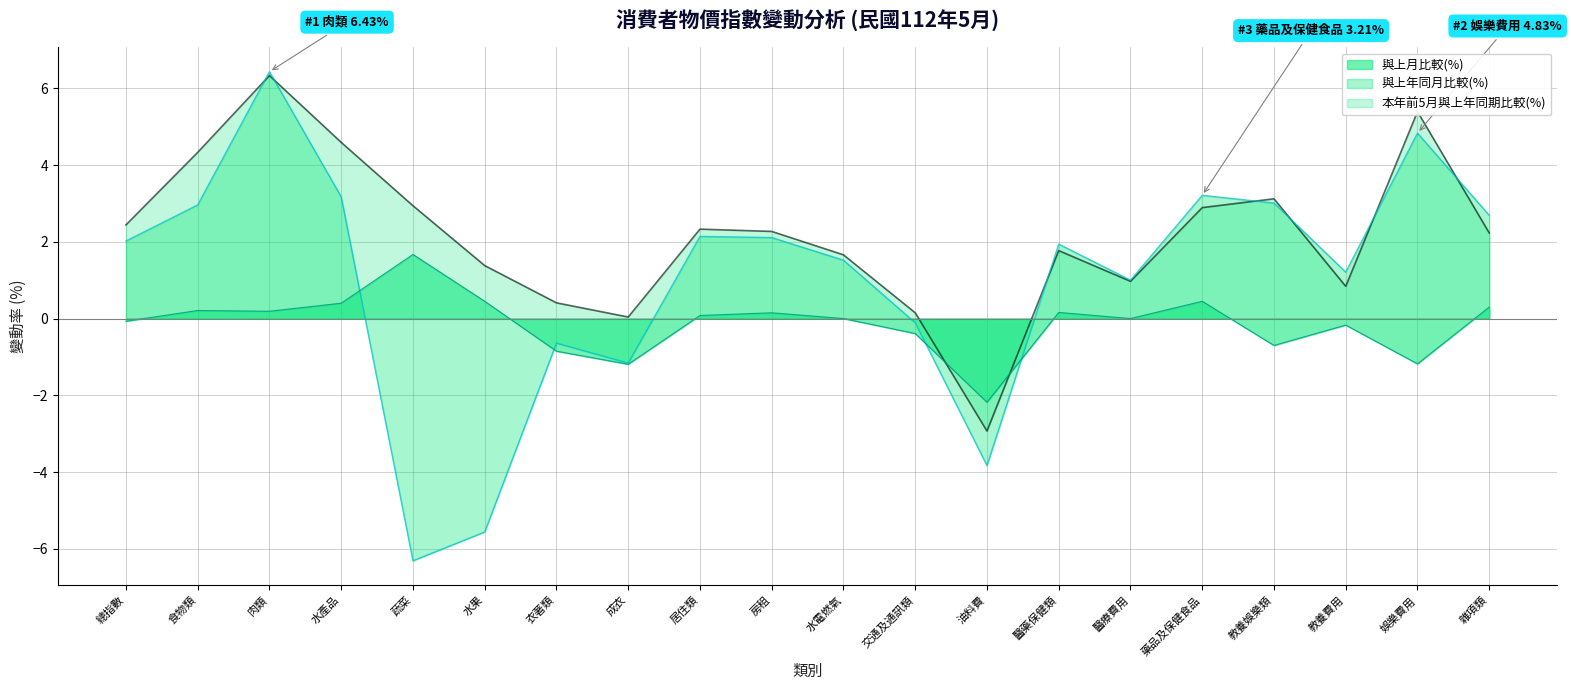

At which category is the sum across all series the highest?

肉類